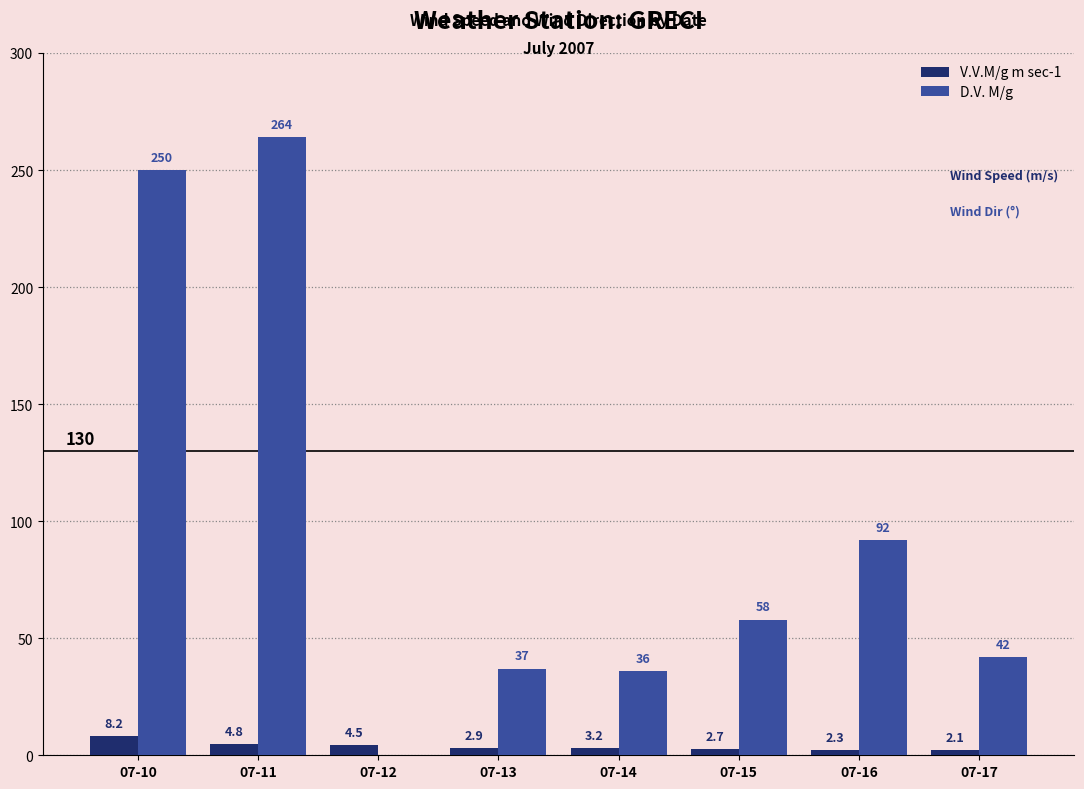

What is the spread (max minus min) of values at 07-10?

241.8